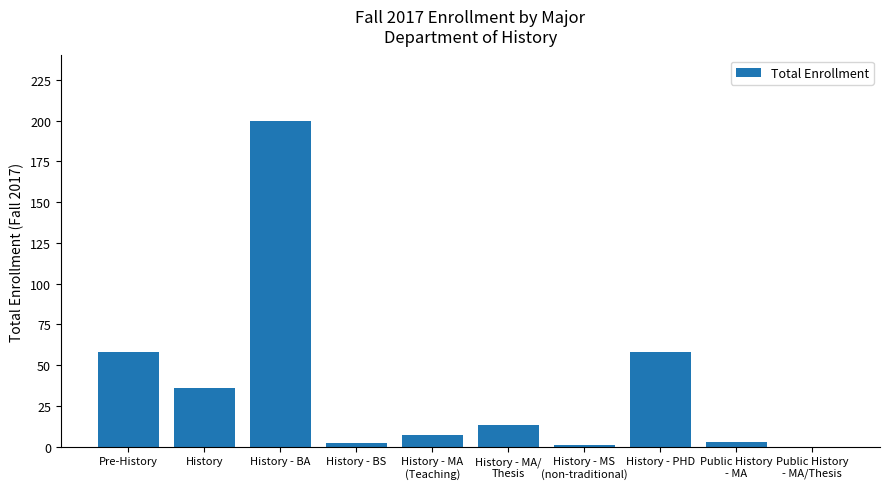

Which category has the highest value across all series?

History - BA